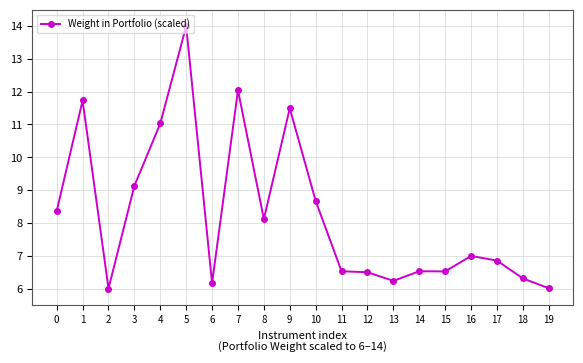

Which has a higher value, 14 or 2?

14